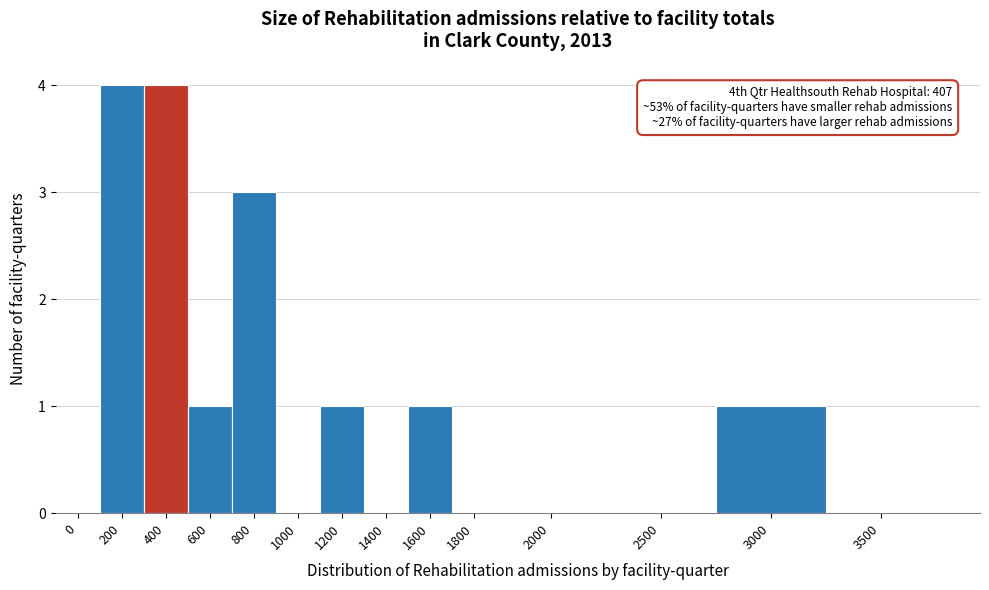

Reading right to left, transcribe all the data shown in this chart.

3500=0	3000=1	2500=0	2000=0	1800=0	1600=1	1400=0	1200=1	1000=0	800=3	600=1	400=4	200=4	0=0